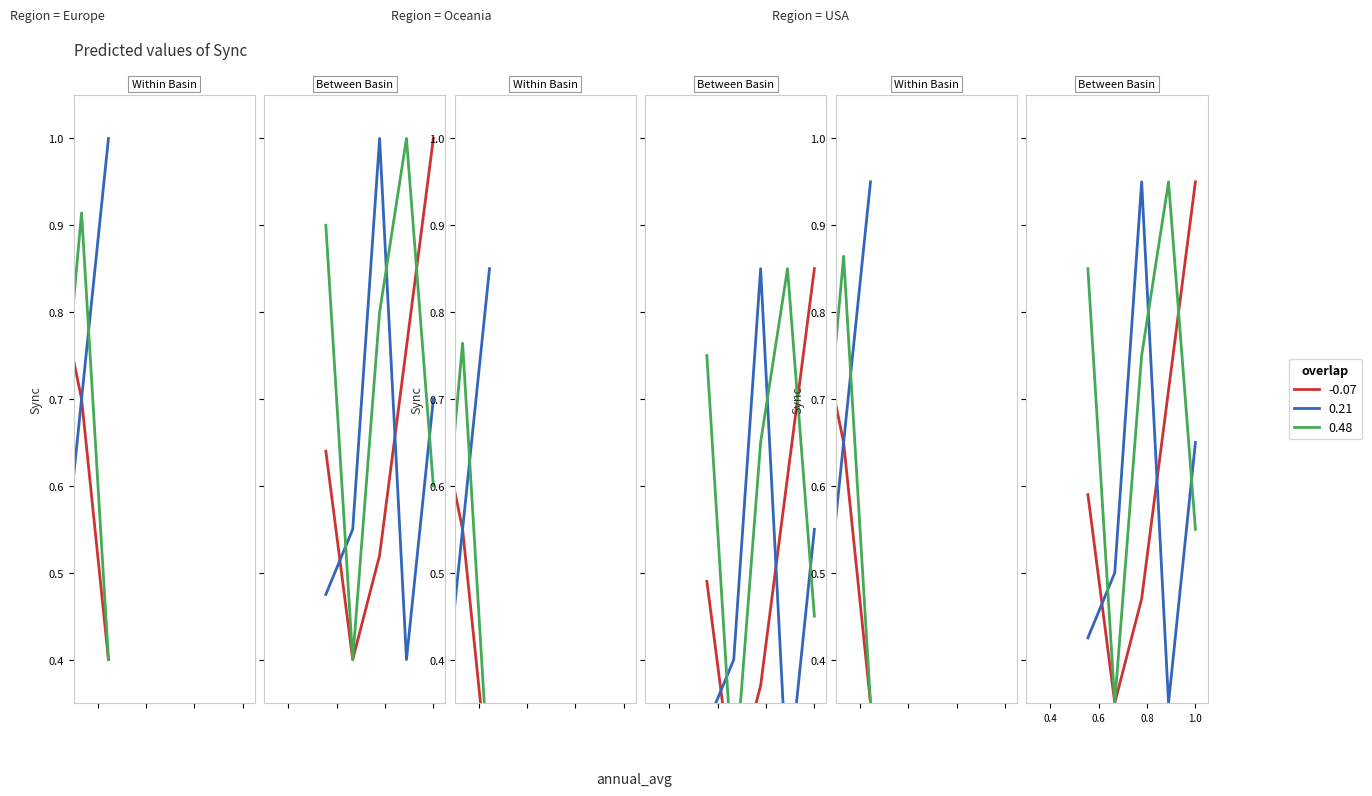

At which category is the sum across all series the highest?

0.8